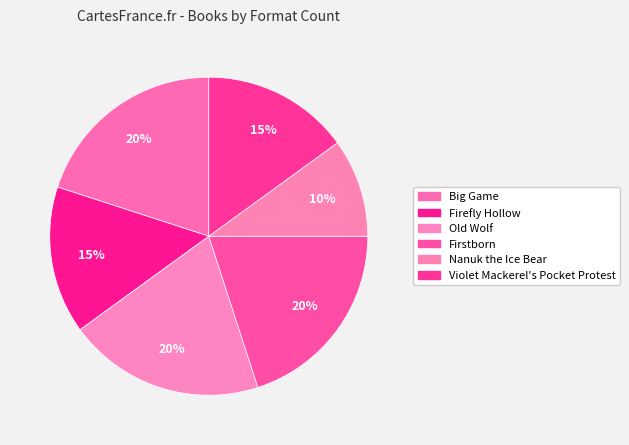

Is there a majority slice in this chart?

No